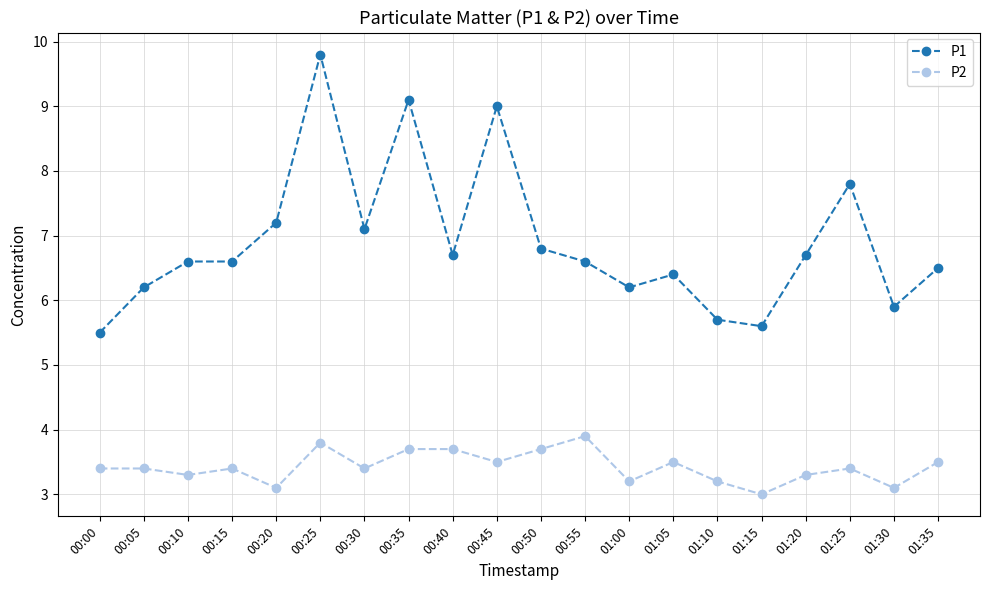

True or false: P2 and P1 intersect in this chart.

False